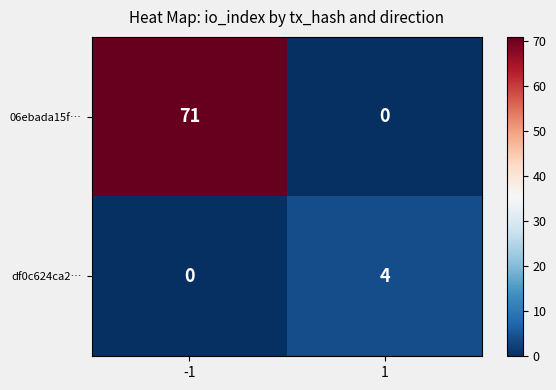

Reading right to left, extract all data points from this chart.

06ebada15f…: 0	71
df0c624ca2…: 4	0